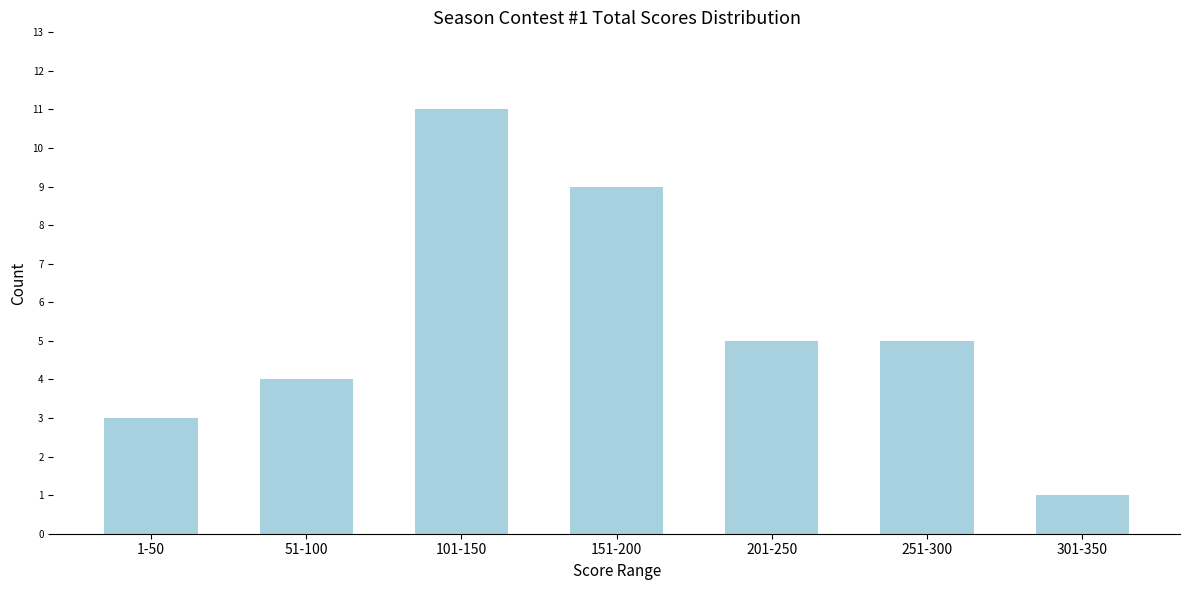

Reading right to left, what are all the values shown in this chart?

1	5	5	9	11	4	3